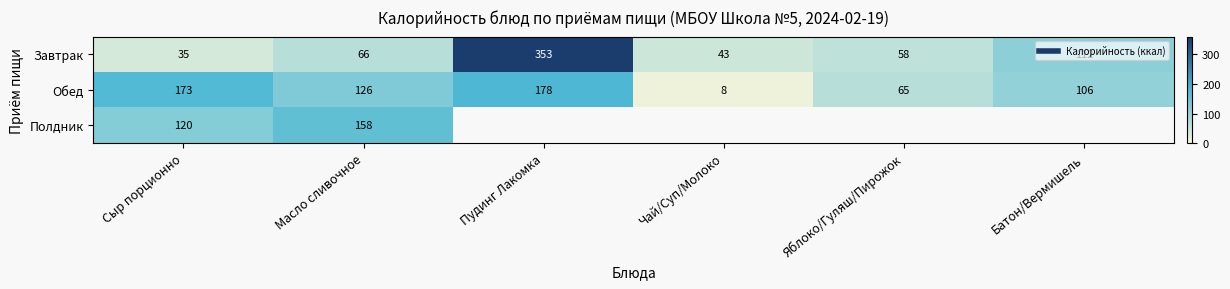

At which label is Обед closest to 93?

Батон/Вермишель